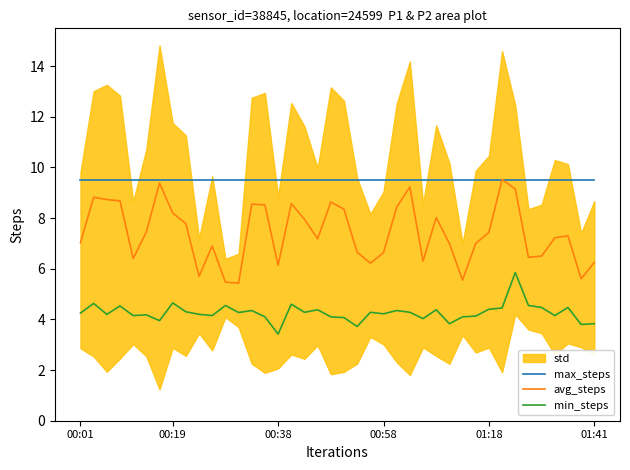

True or false: min_steps and avg_steps intersect in this chart.

False